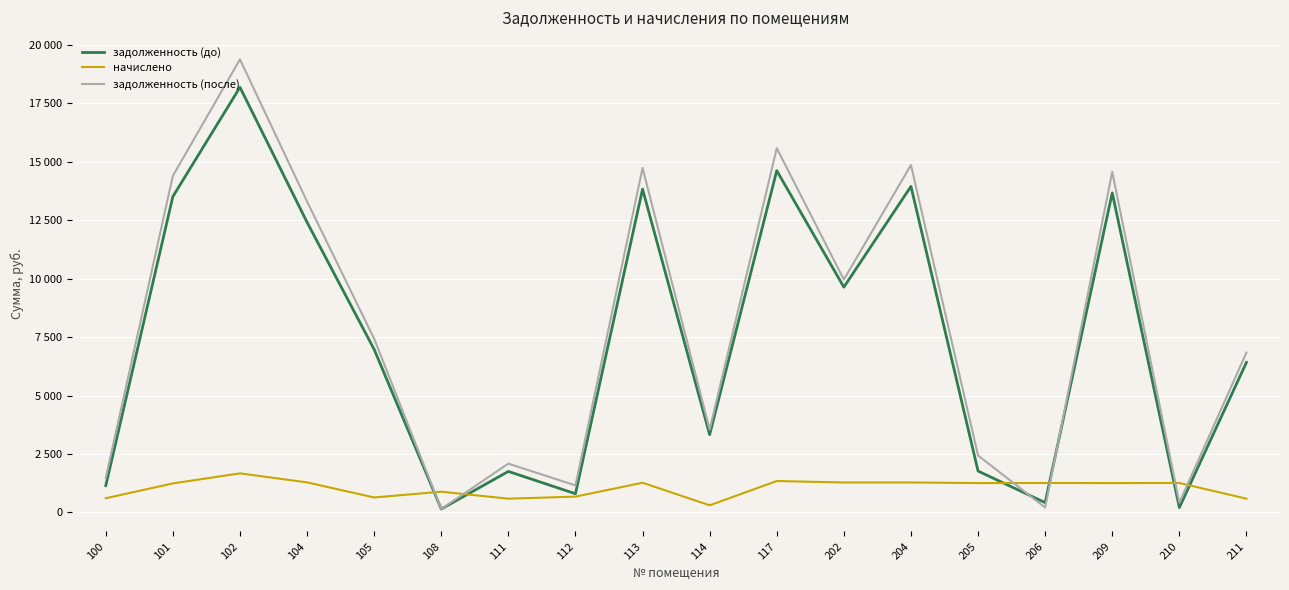

Reading left to right, list all the values displayed in this chart.

задолженность (до): 100=1146.0	101=13504.3	102=18176.9	104=12405.4	105=6969.7	108=148.1	111=1754.7	112=800.7	113=13820.7	114=3326.7	117=14612.7	202=9632.6	204=13939.5	205=1770.0	206=420.0	209=13662.8	210=210.8	211=6415.2
начислено: 100=608.2	101=1241.9	102=1671.7	104=1285.6	105=641.0	108=888.7	111=590.0	112=677.4	113=1271.0	114=305.9	117=1343.9	202=1282.0	204=1282.0	205=1256.5	206=1260.1	209=1256.5	210=1260.1	211=590.0
задолженность (после): 100=1474.9	101=14390.0	102=19369.2	104=13293.7	105=7426.9	108=148.1	111=2087.6	112=1156.4	113=14727.2	114=3544.9	117=15571.2	202=9956.5	204=14853.8	205=2434.8	206=211.5	209=14559.0	210=420.1	211=6836.0